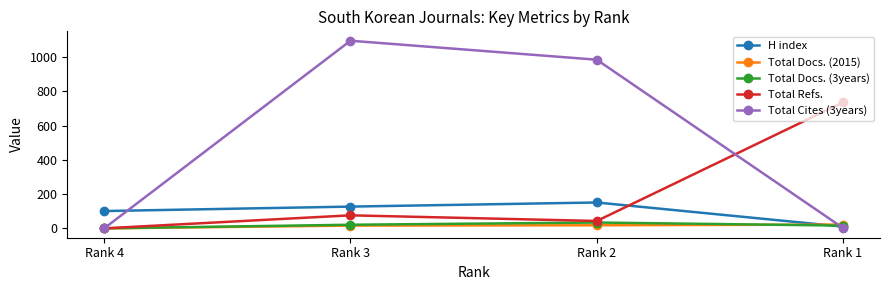

At which category is the sum across all series the highest?

Rank 3